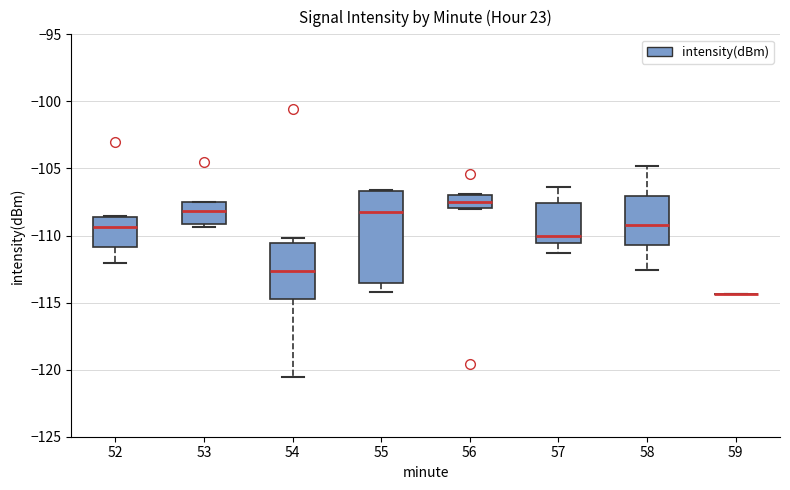

Where does the median line of the box at x = 53 sit on the y-axis? The values are not printed on the chart, so give them approximately, as read against the axis.

-108.0